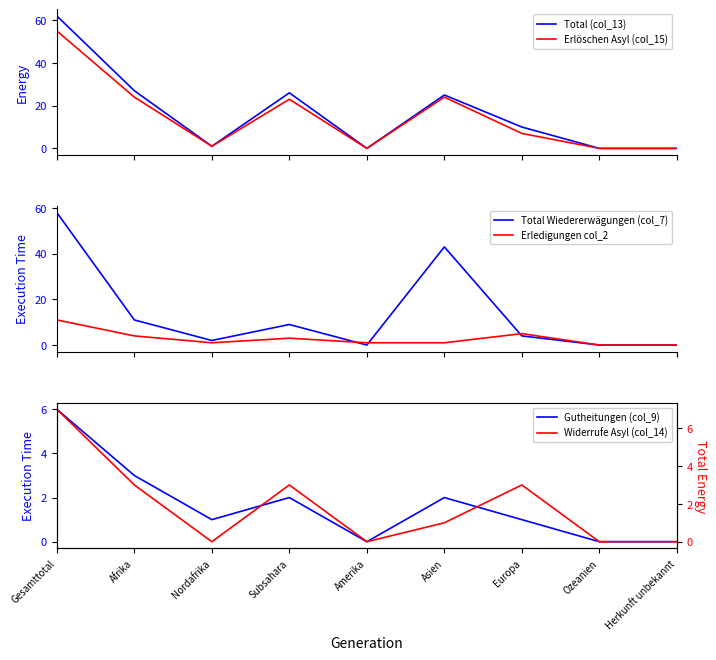

At which label does Erledigungen col_2 reach its peak?

Gesamttotal